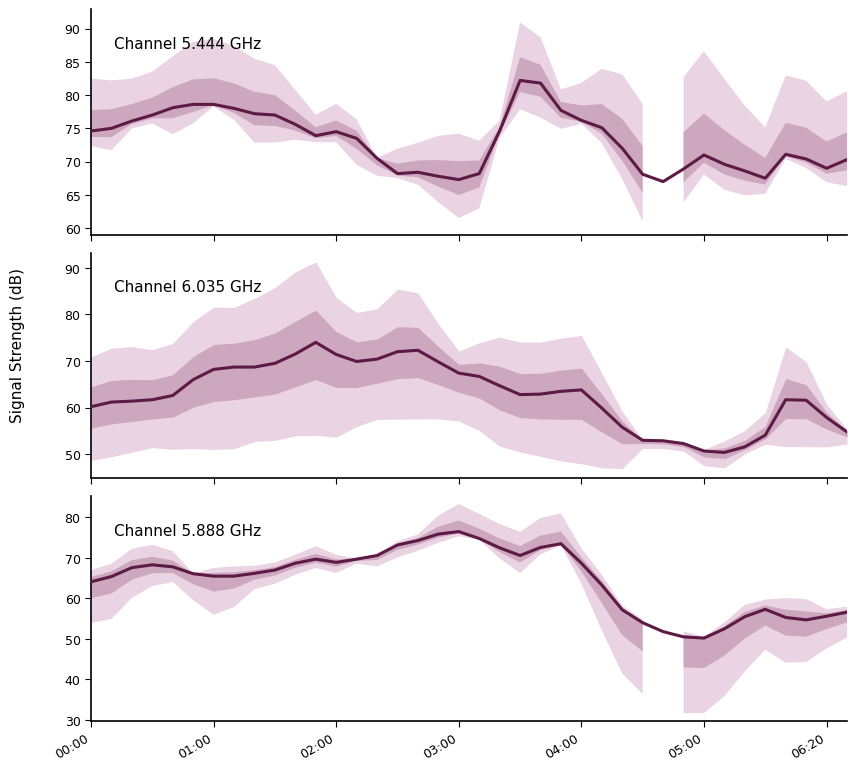

True or false: Channel 5.888 GHz has more than 0 points higher than both neighbors.

True